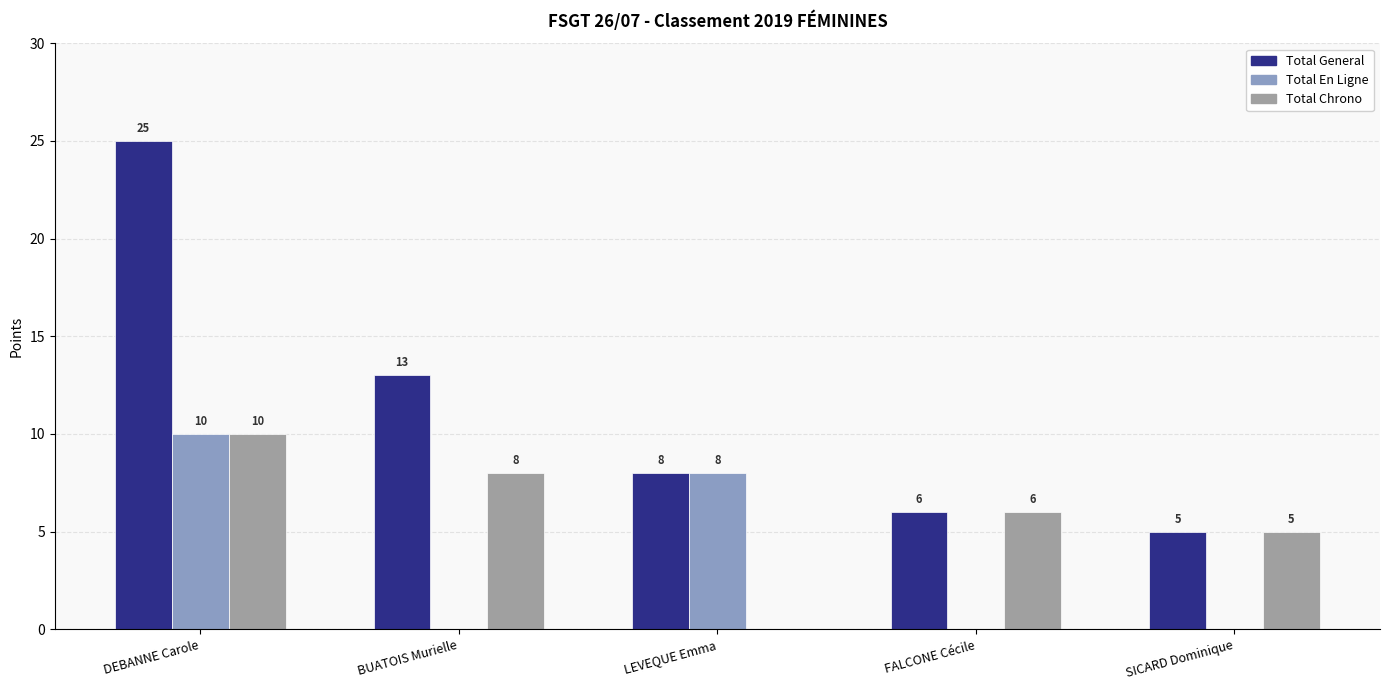

What is the sum of all Total En Ligne values?

18